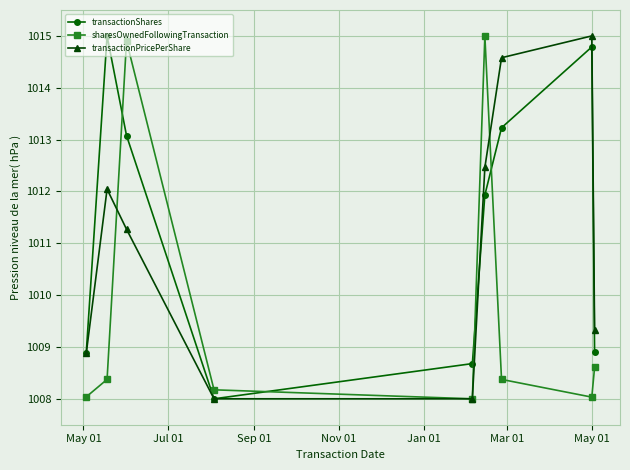

List the series in order of their overall mean, highest first.

transactionShares, transactionPricePerShare, sharesOwnedFollowingTransaction